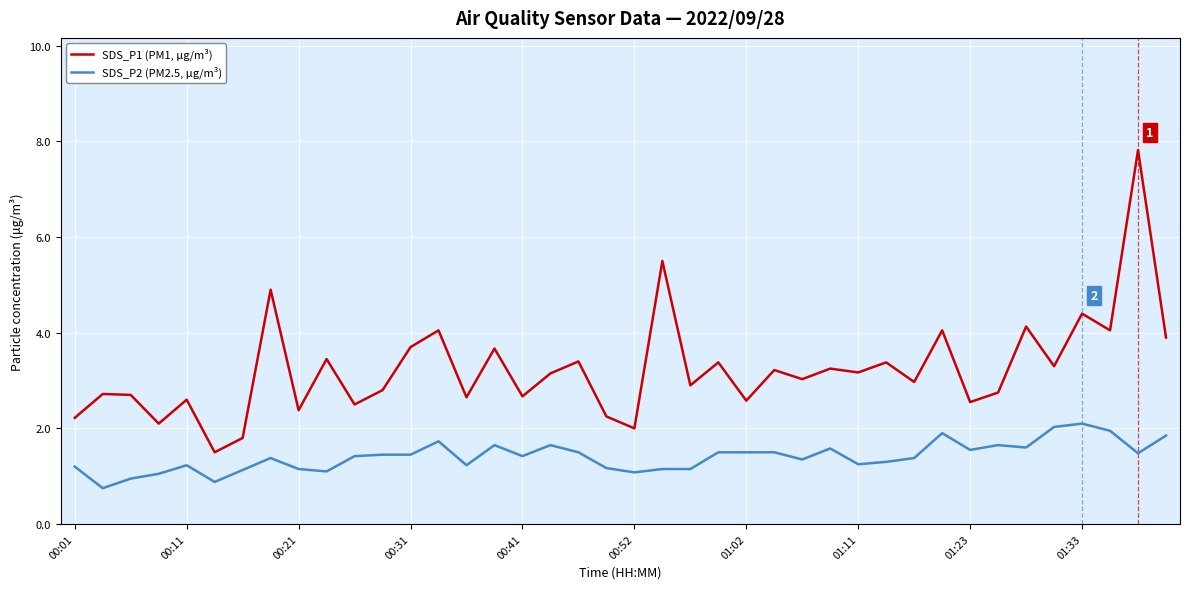

True or false: SDS_P2 (PM2.5, μg/m³) and SDS_P1 (PM1, μg/m³) intersect in this chart.

False